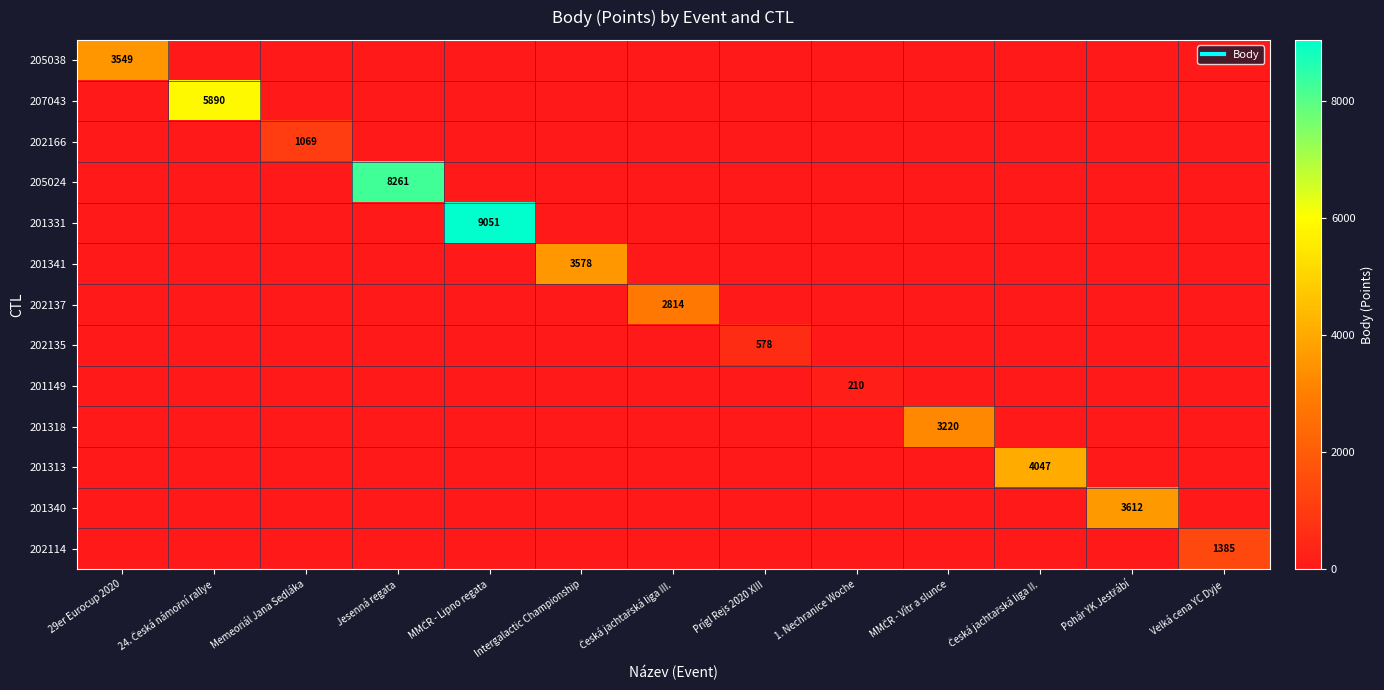

The 202114 series shows -496 at Memeoriál Jana Sedláka. True or false?

False